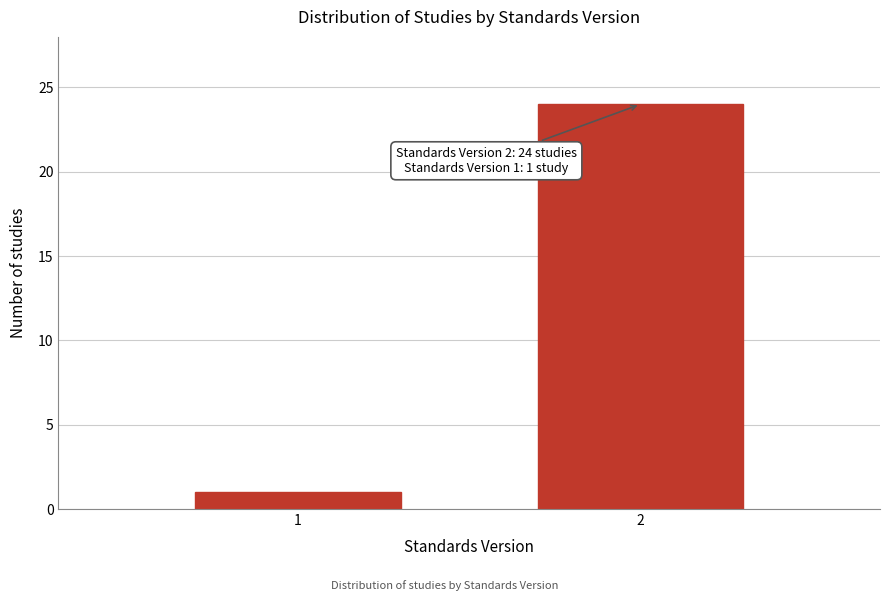

Reading left to right, extract all data points from this chart.

1	24